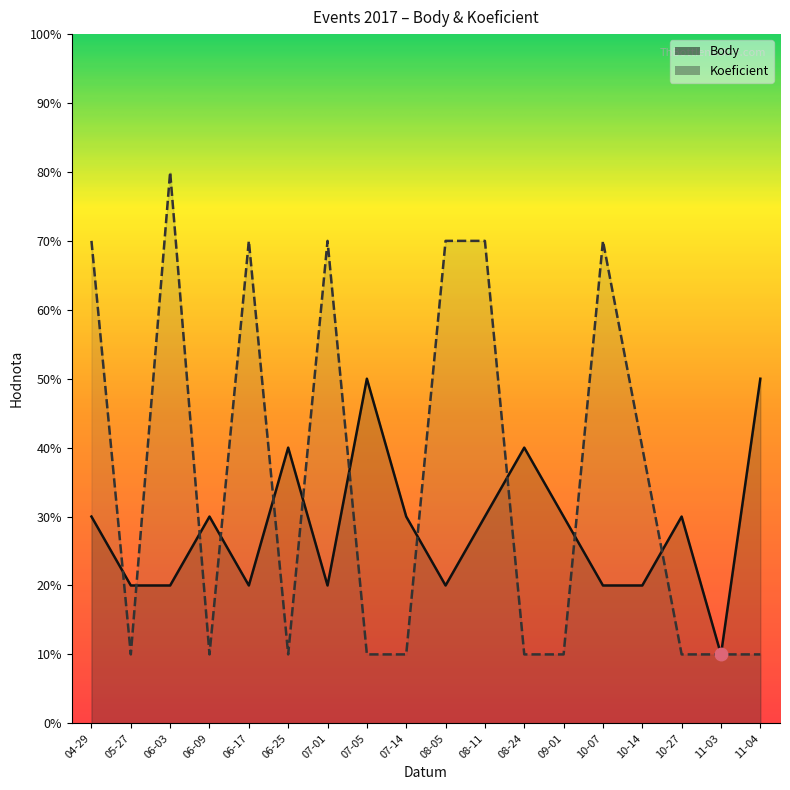

True or false: Body has more than 1 points higher than both neighbors.

True